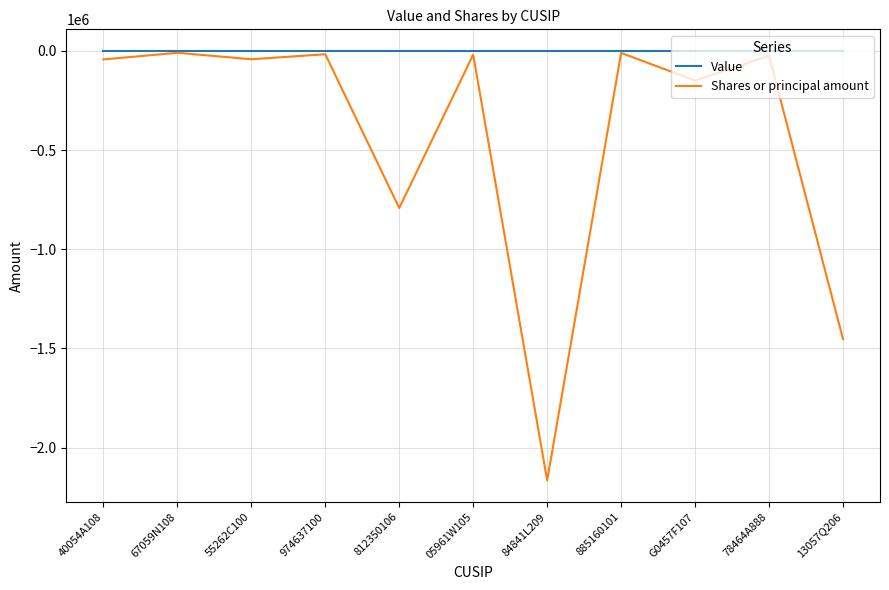

What is the total value across all series at 84841L209?

-2164940